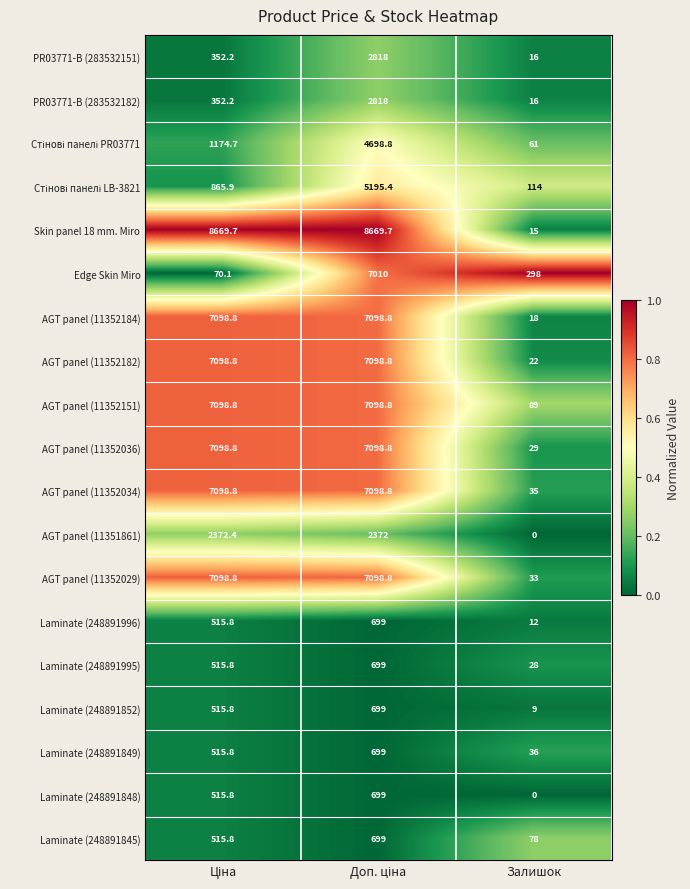

What is the lowest value of the PR03771-B (283532182) series?

16.0